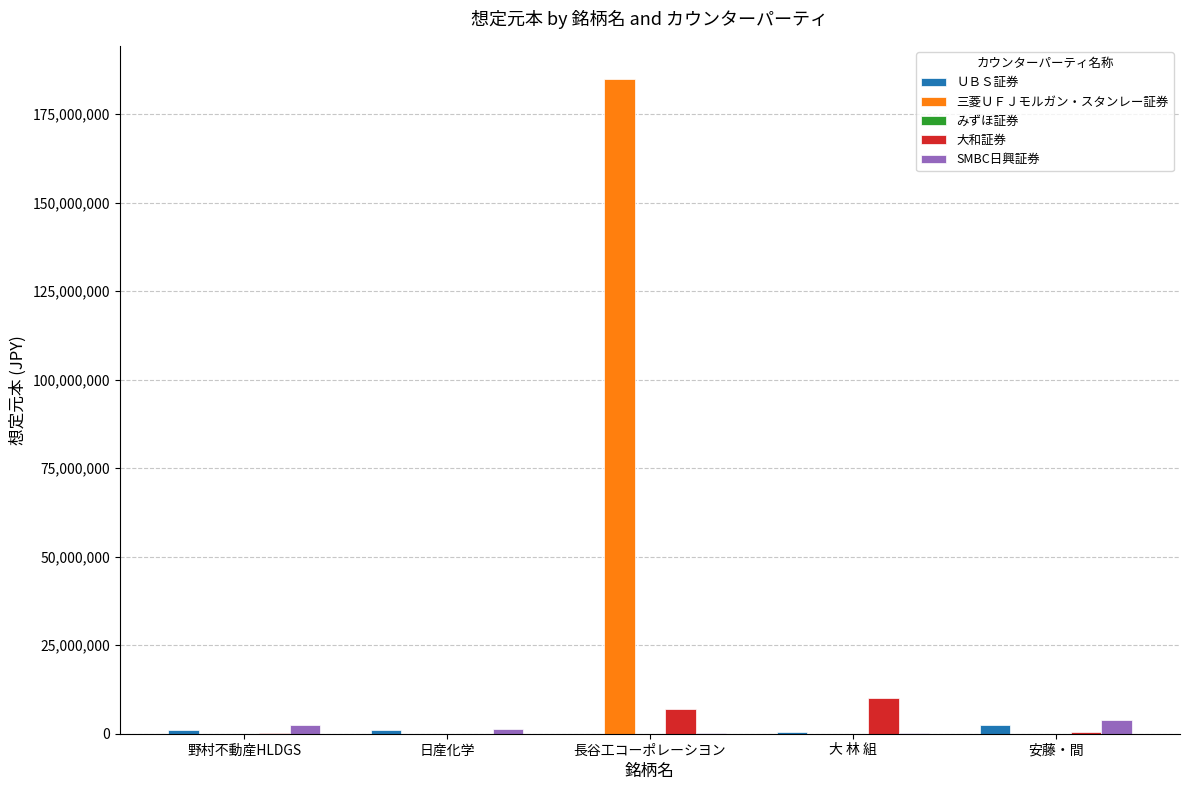

Count the number of categories in the chart.

5